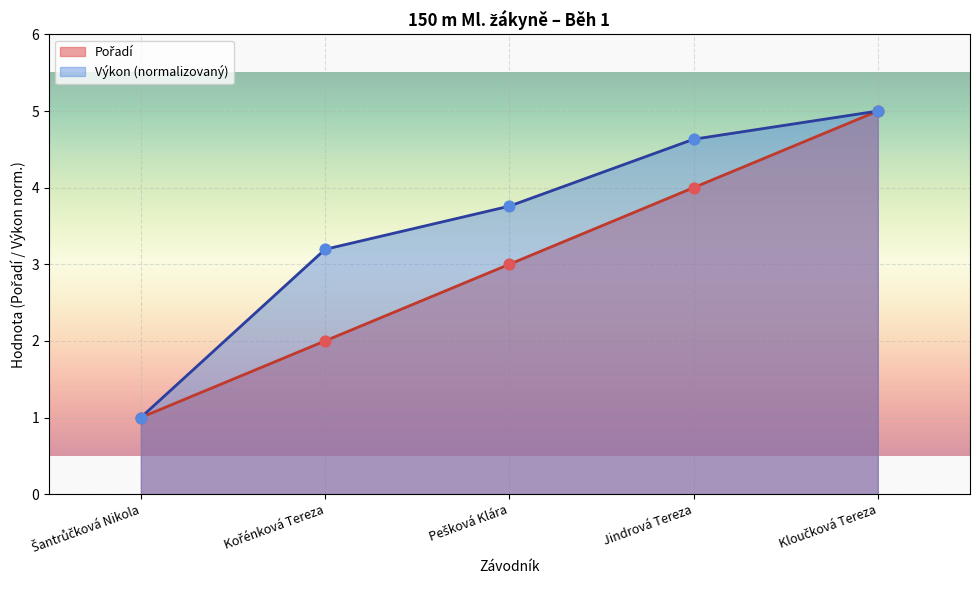

Which series has the largest total across all categories?

Výkon (normalizovaný)